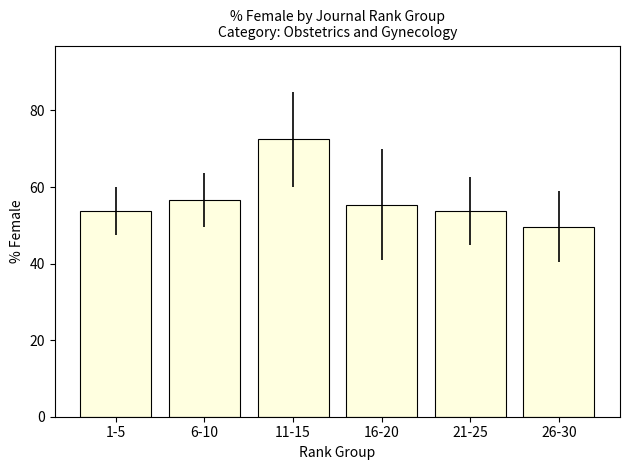

What is the difference between the values at 26-30 and 6-10?

6.9